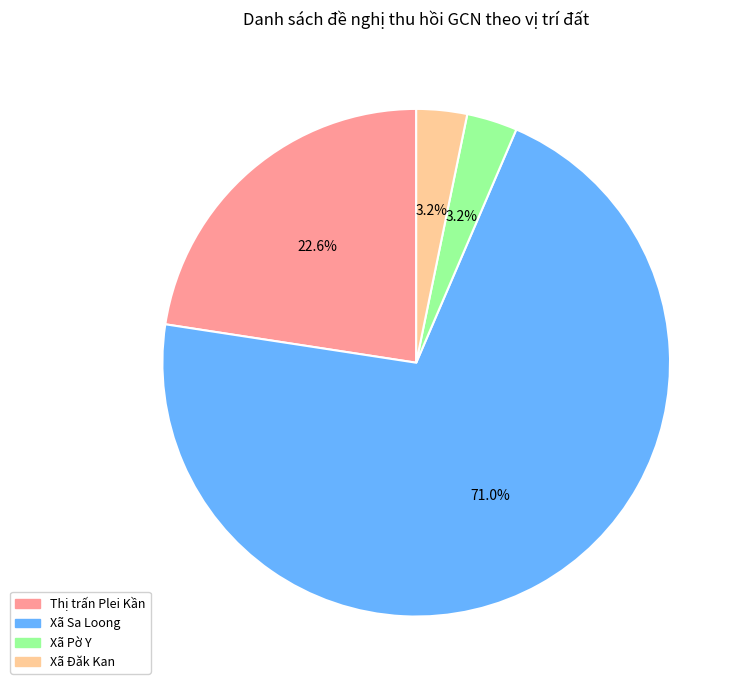

Count the number of slices in the pie.

4